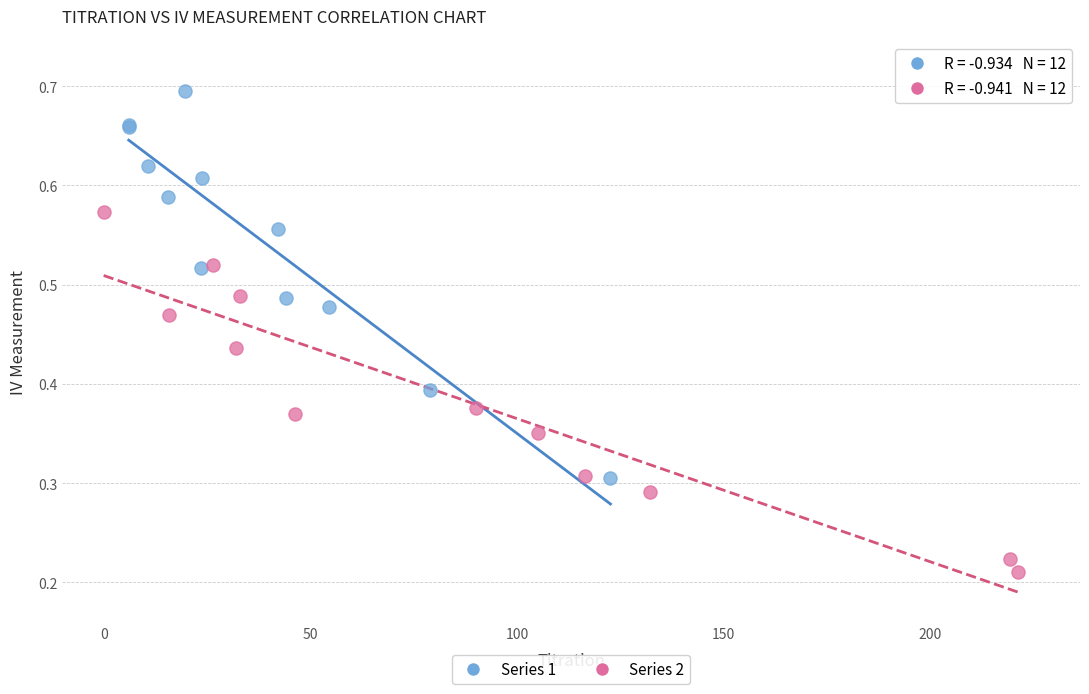

Which series contains the highest Y value?

Series 1